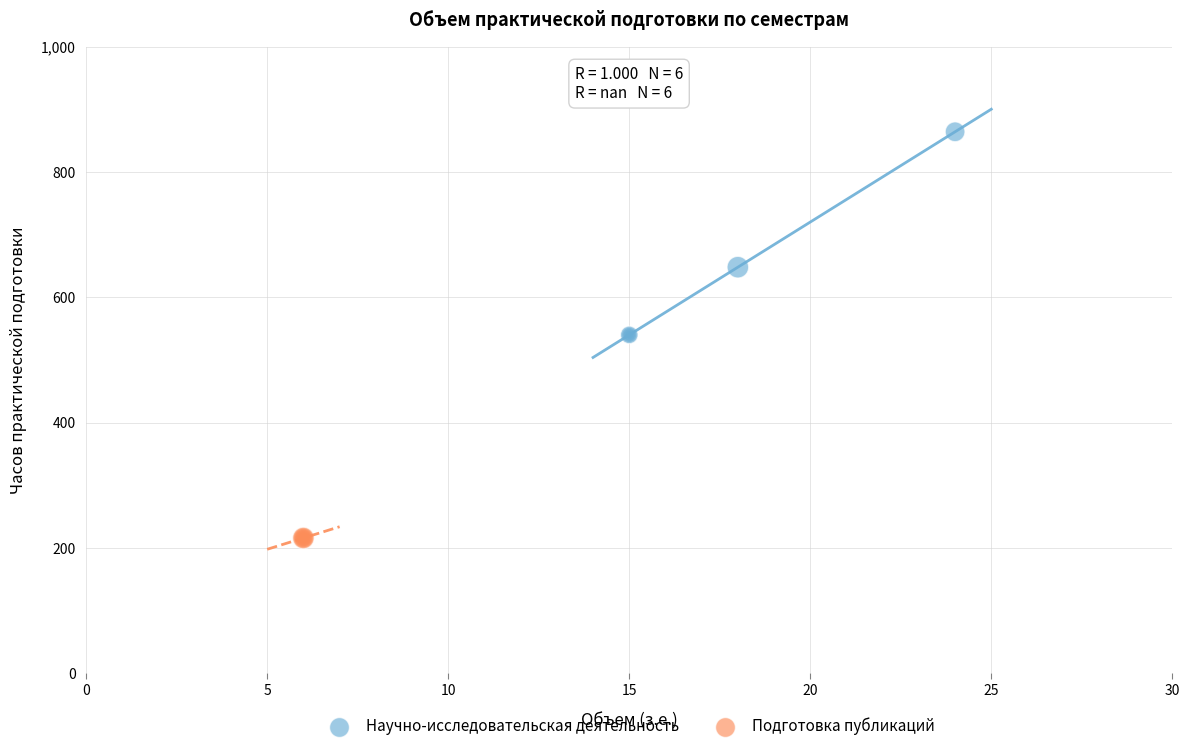

What are all the series names shown in the legend?

Научно-исследовательская деятельность, Подготовка публикаций